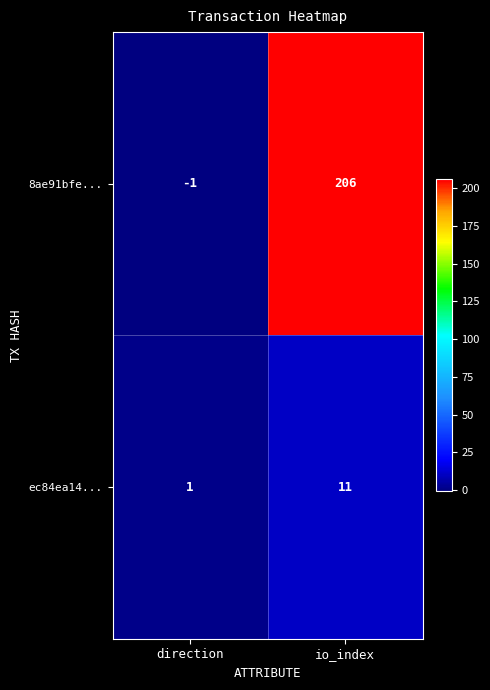

What is the total value across all series at io_index?

217